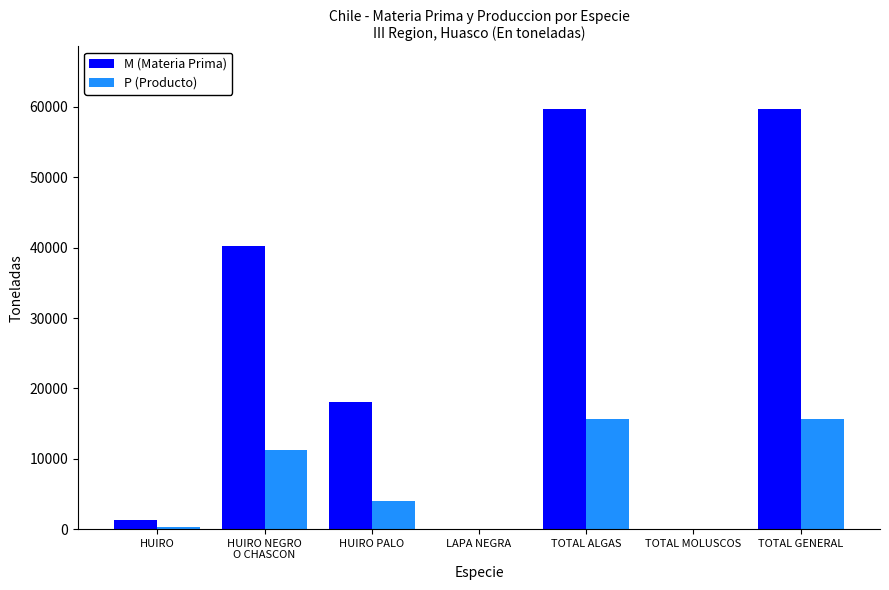

What is the sum of all M (Materia Prima) values?

178941